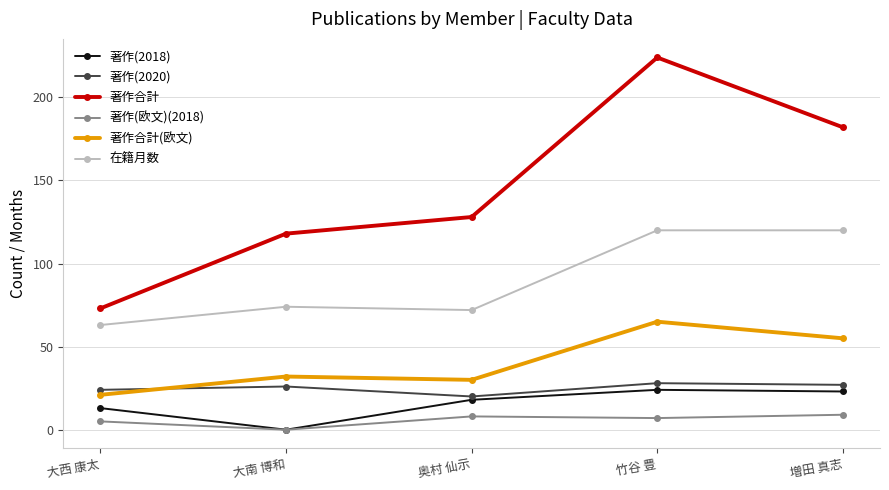

How many interior local valleys does the 在籍月数 series have?

1